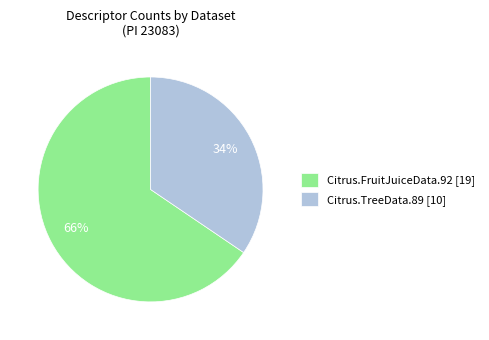

To the nearest percent, what is the combined percentage of Citrus.TreeData.89 and Citrus.FruitJuiceData.92?

100%